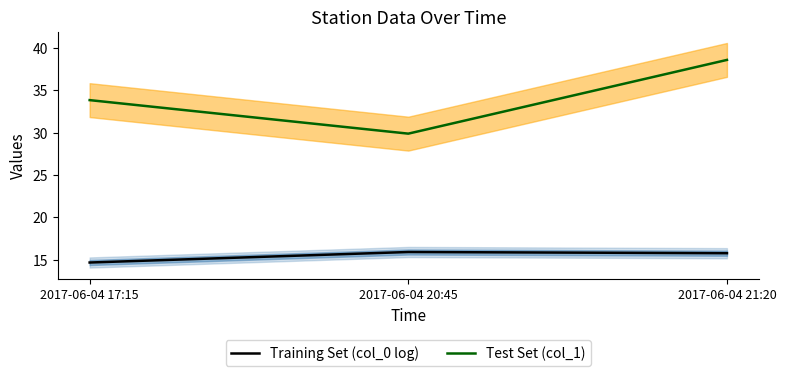

What is the average value of the Training Set (col_0 log) series?

15.4